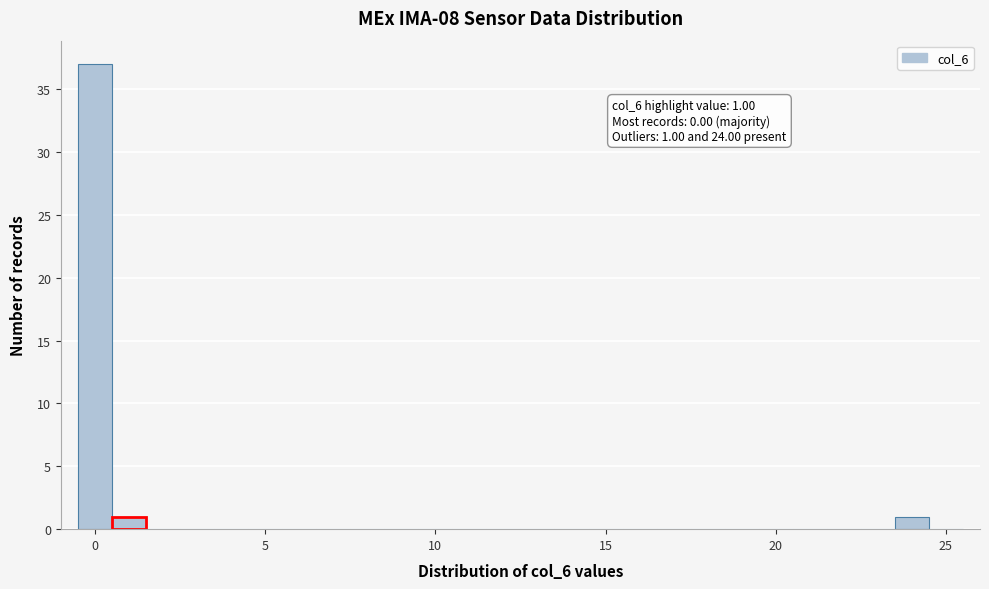

Read against the x-axis, roughly where is the centre of the tallest bar?

0.0